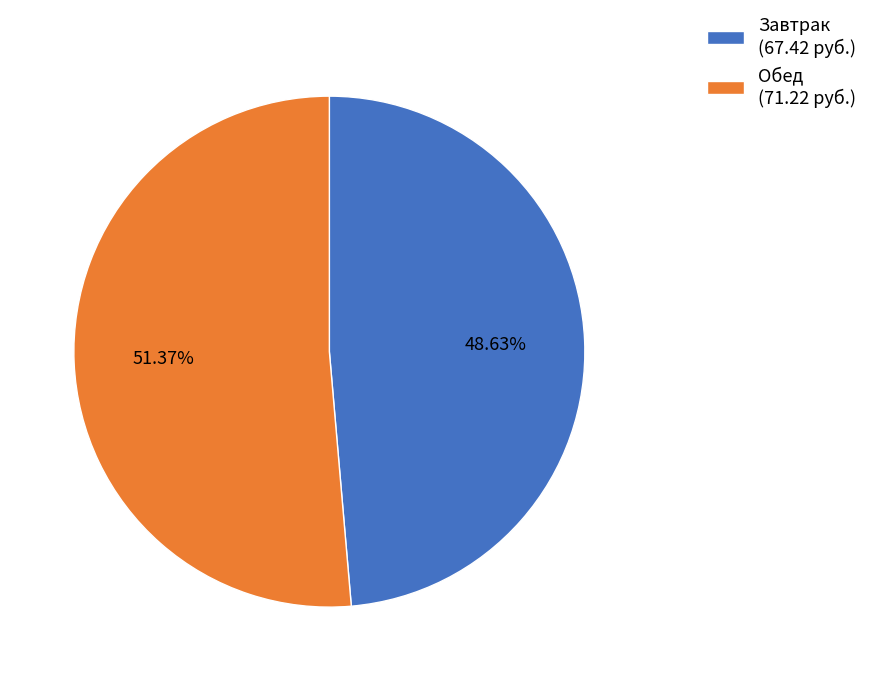

Is the sum of Завтрак (67.42 руб.) and Обед (71.22 руб.) greater than half?

Yes